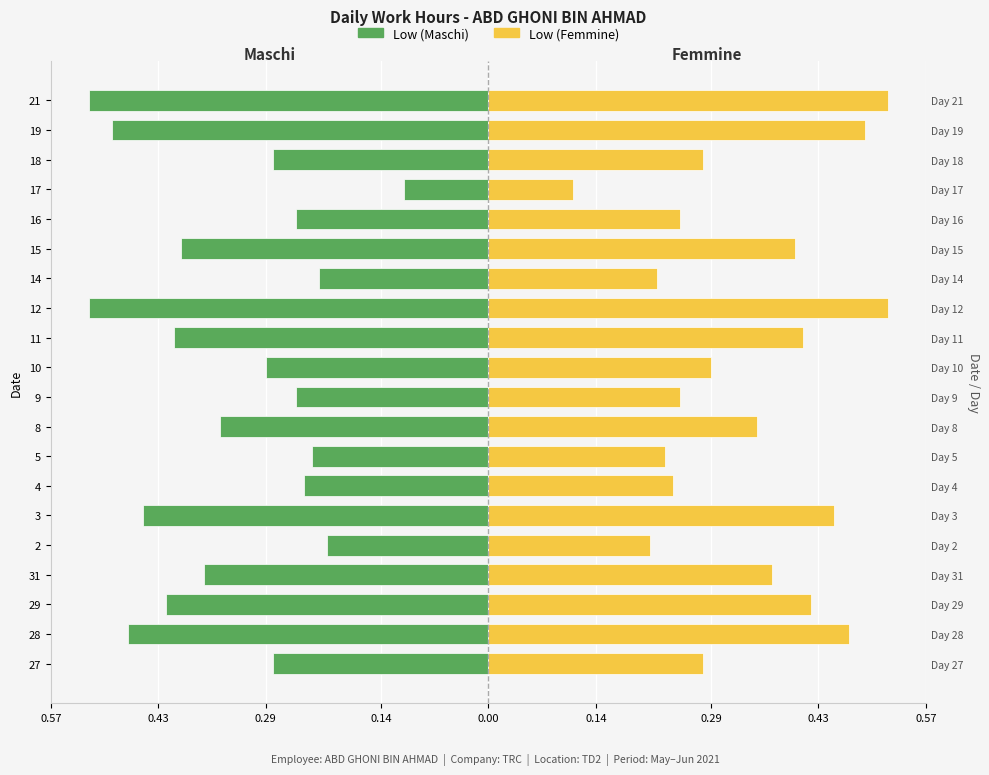

Which series has the largest range (max minus min)?

Low (Maschi)